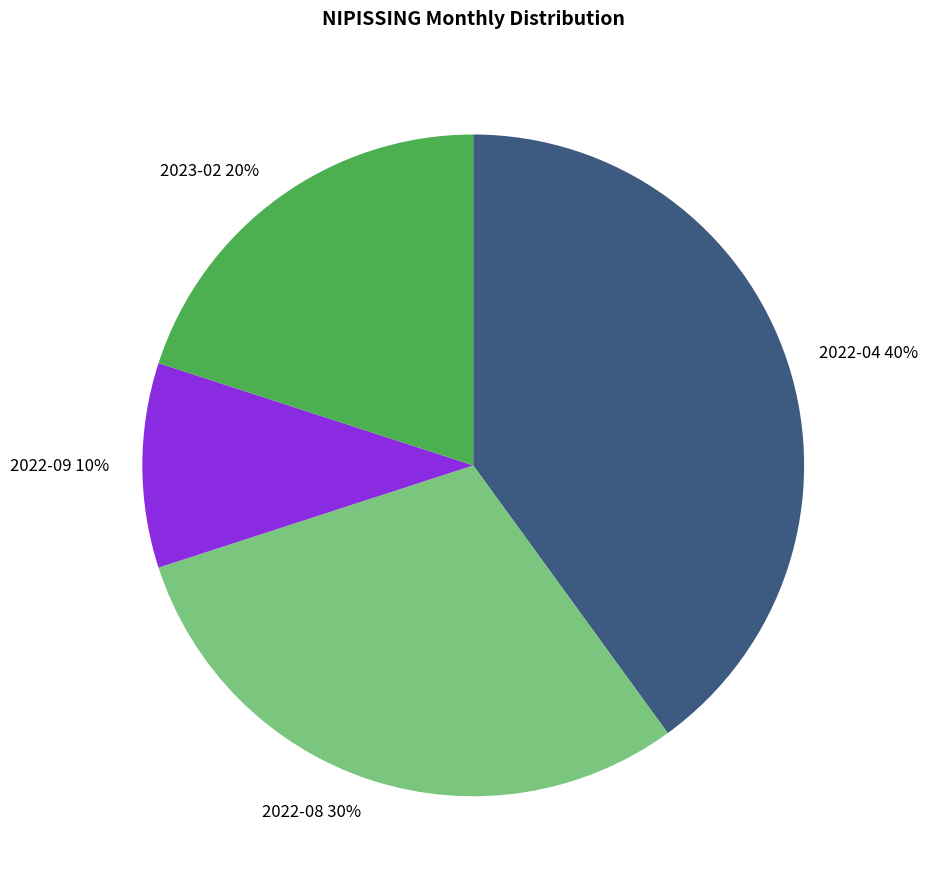

To the nearest percent, what percentage of the pie is 2022-09?

10%